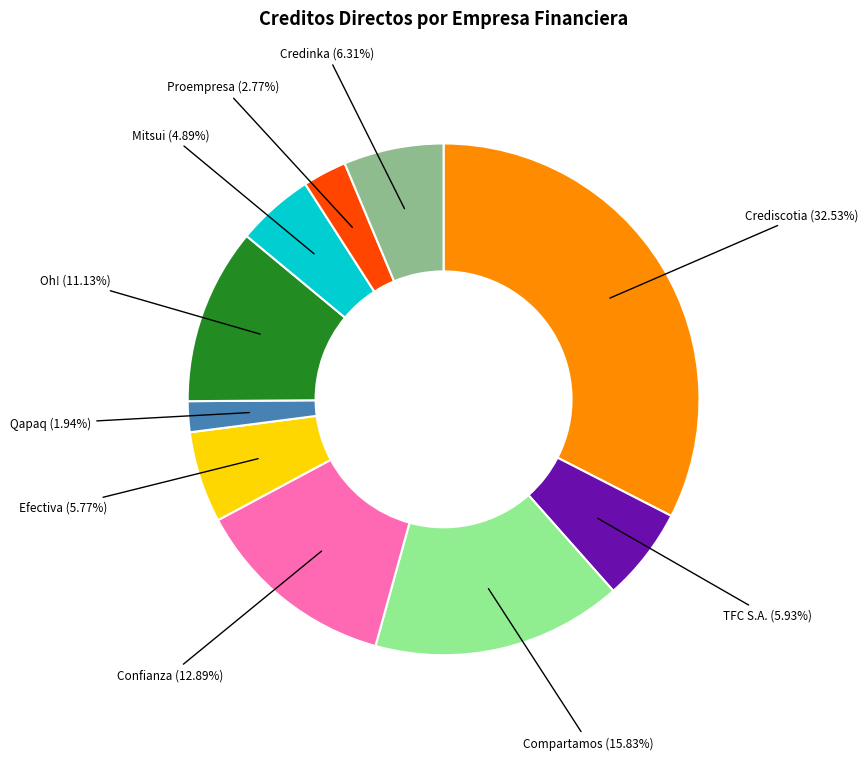

Is there any slice that represents more than half of the pie?

No